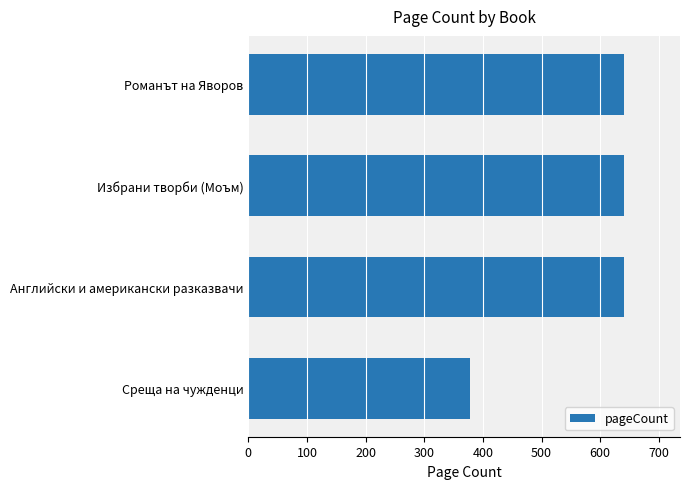

Is it true that the value at Романът на Яворов is 640?

True